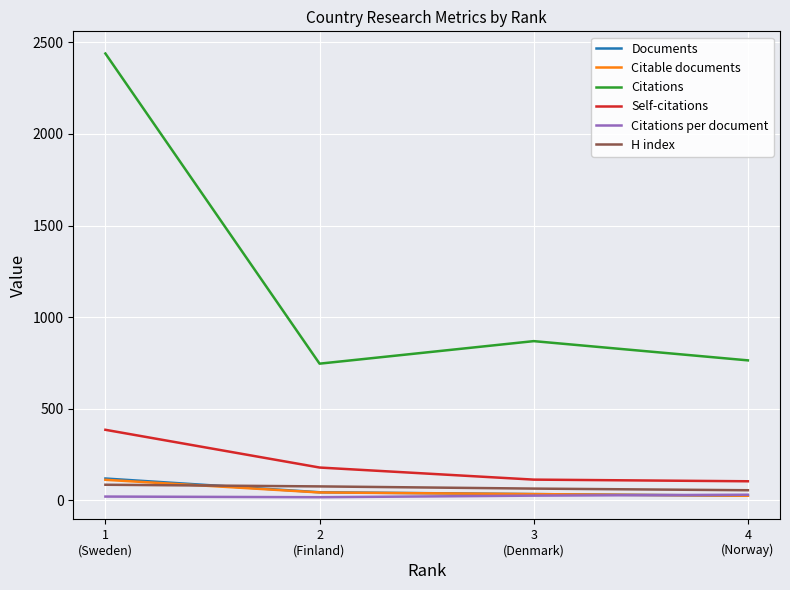

Which series has the largest range (max minus min)?

Citations